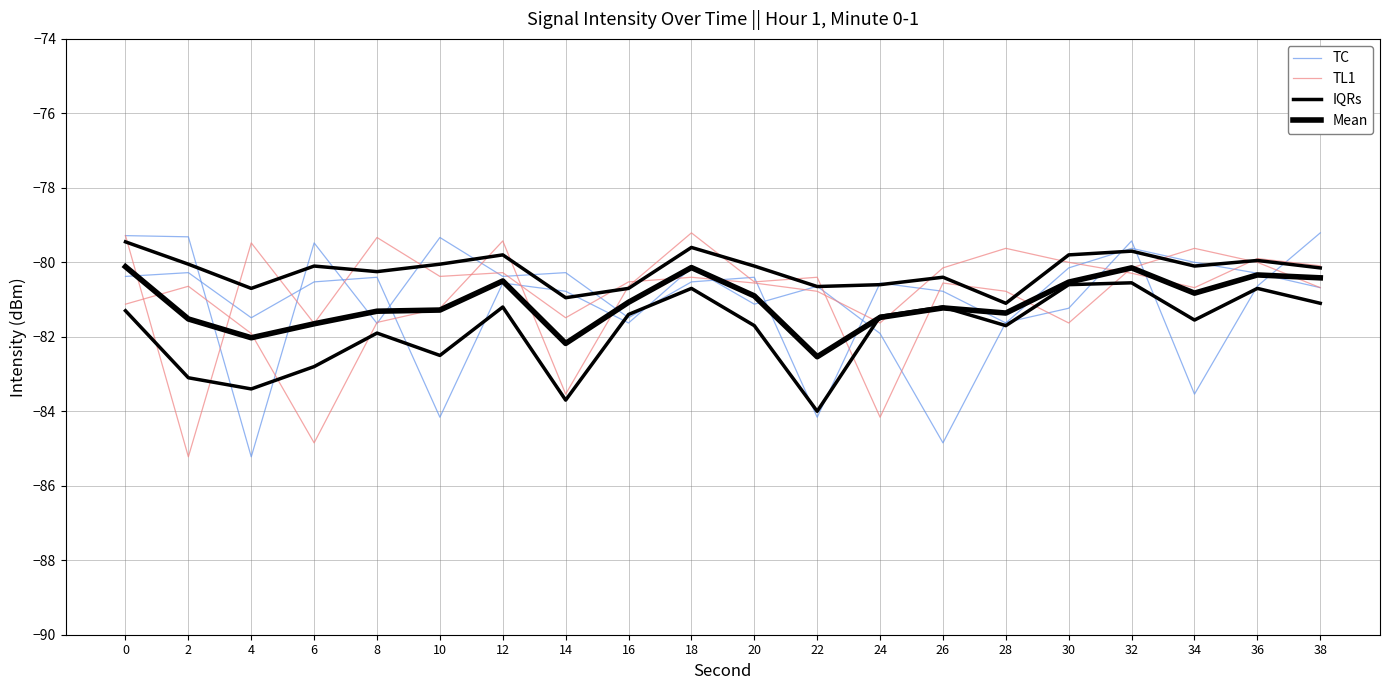

List the labels in order of Mean value, smallest first.

22, 14, 4, 6, 2, 24, 28, 8, 10, 26, 16, 20, 34, 30, 12, 38, 36, 32, 18, 0